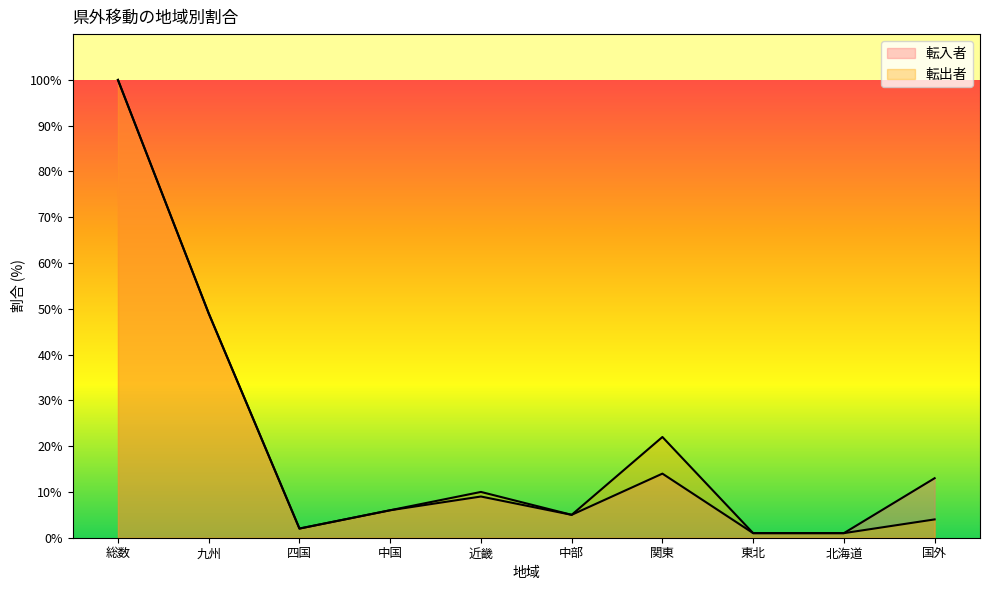

Reading right to left, list all the values displayed in this chart.

転入者: 国外=13	北海道=1	東北=1	関東=14	中部=5	近畿=9	中国=6	四国=2	九州=49	総数=100
転出者: 国外=4	北海道=1	東北=1	関東=22	中部=5	近畿=10	中国=6	四国=2	九州=49	総数=100